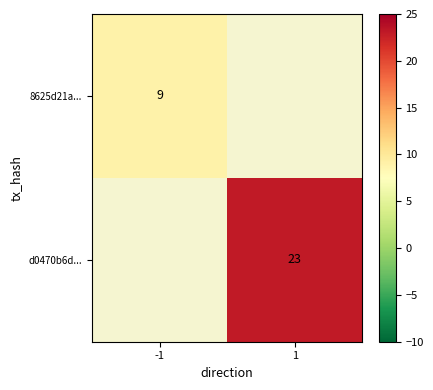

Count the number of categories in the chart.

2